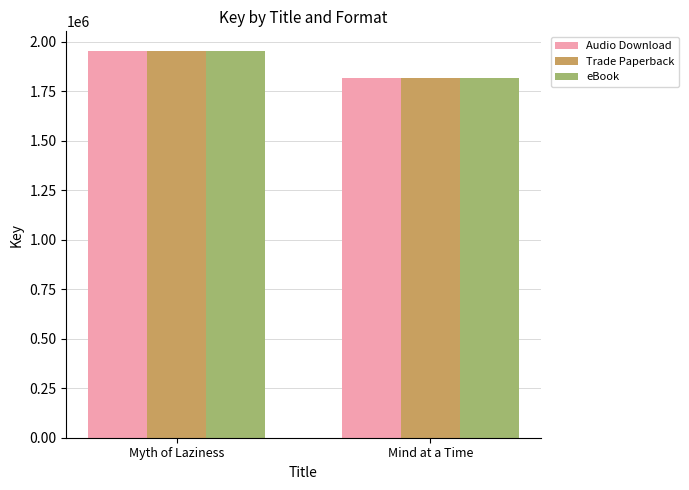

Rank the categories by Audio Download value from lowest to highest.

Mind at a Time, Myth of Laziness